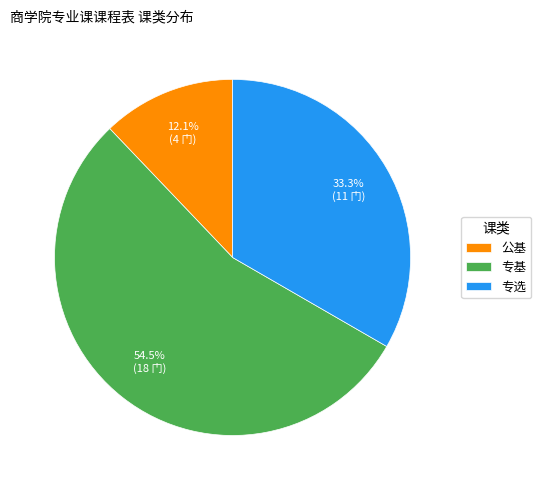

To the nearest percent, what portion does 专选 represent?

33%